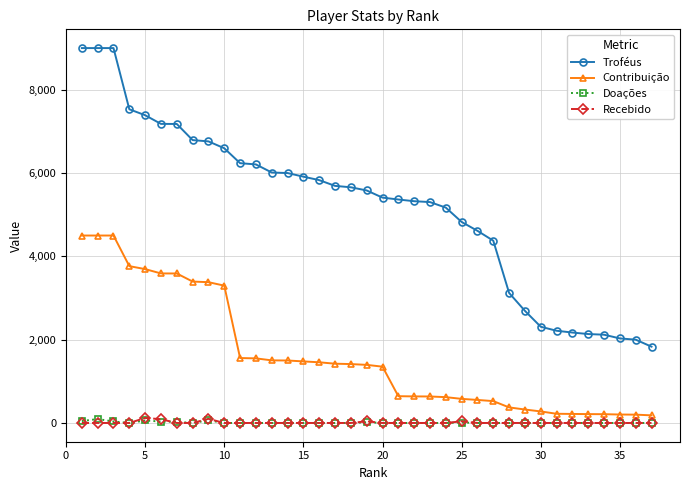

What is the maximum value shown in the chart?

9000